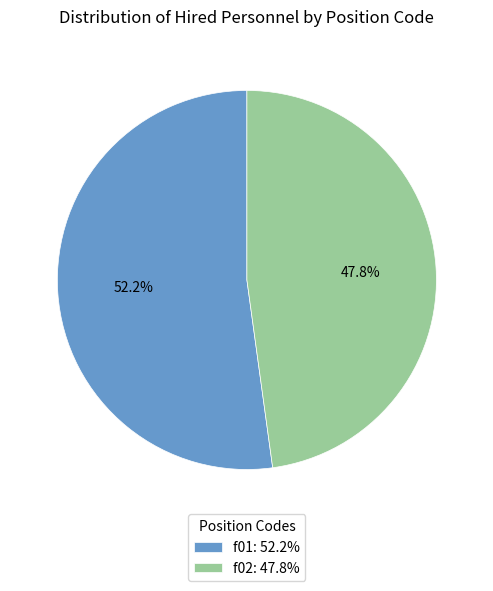

Is it true that f01 is 40% of the pie?

False